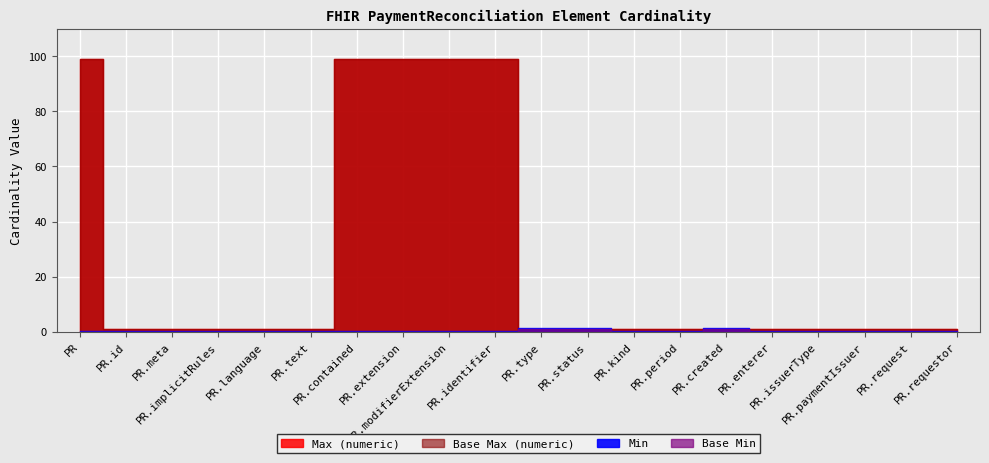

How many positive values does the Base Min series have?

3